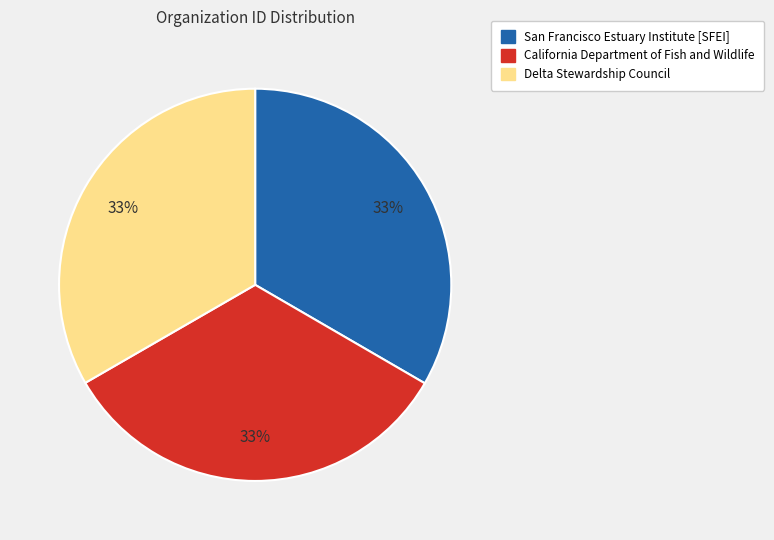

Approximately how many times larger is the value at California Department of Fish and Wildlife compared to Delta Stewardship Council?

1.0